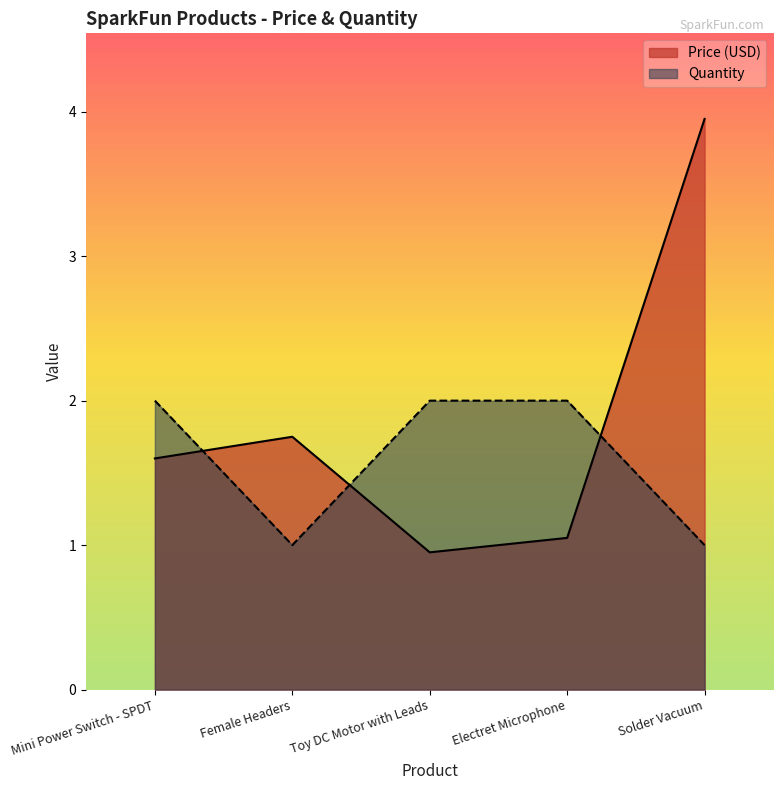

How many intersections are there between Quantity and Price (USD)?

3